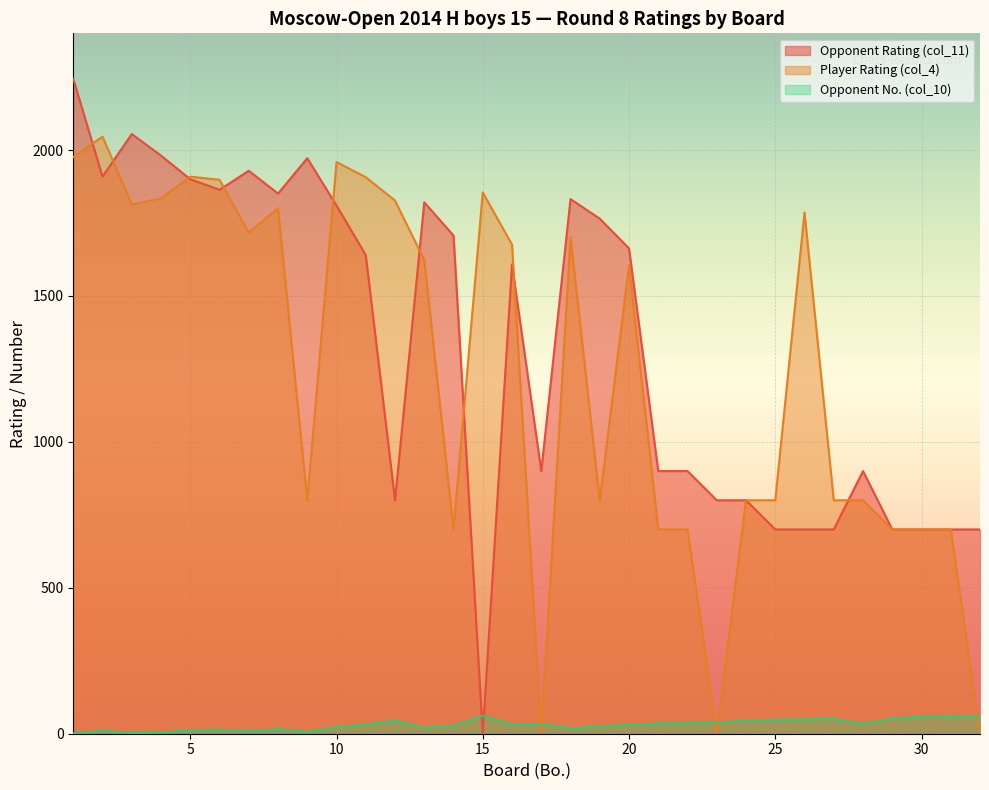

At 25, list the series in order from largest to smallest.

Player Rating (col_4), Opponent Rating (col_11), Opponent No. (col_10)